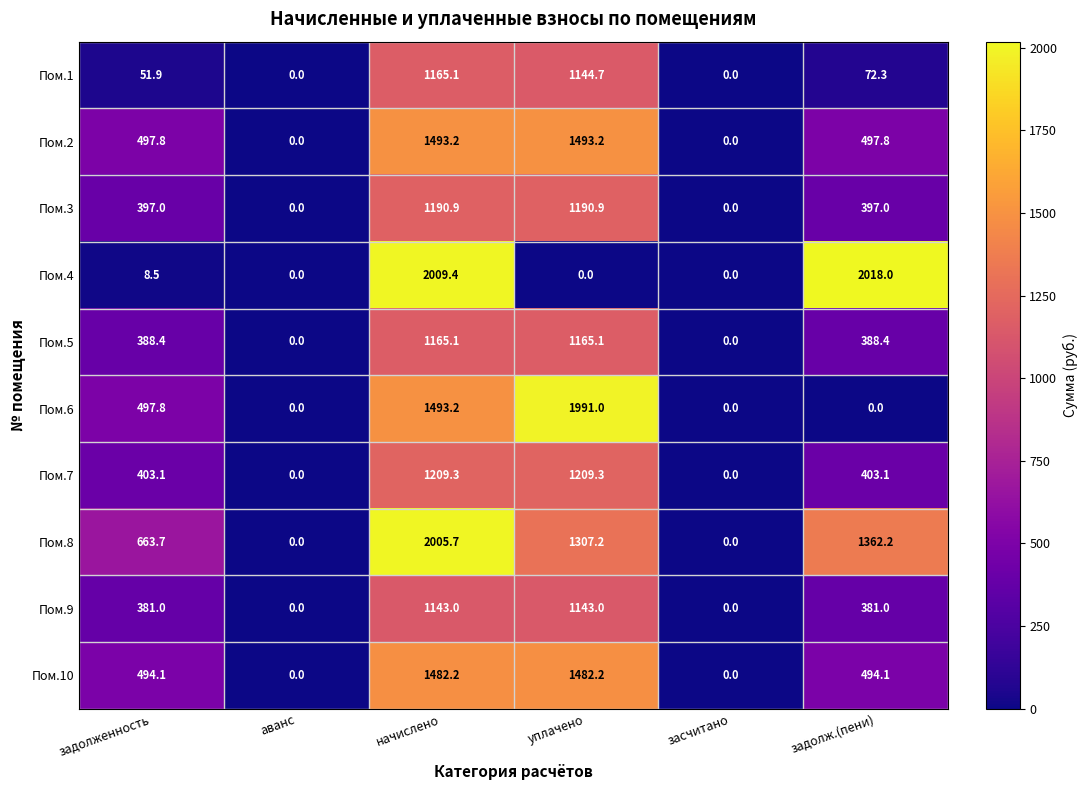

Which series changed the most between аванс and начислено?

Пом.4